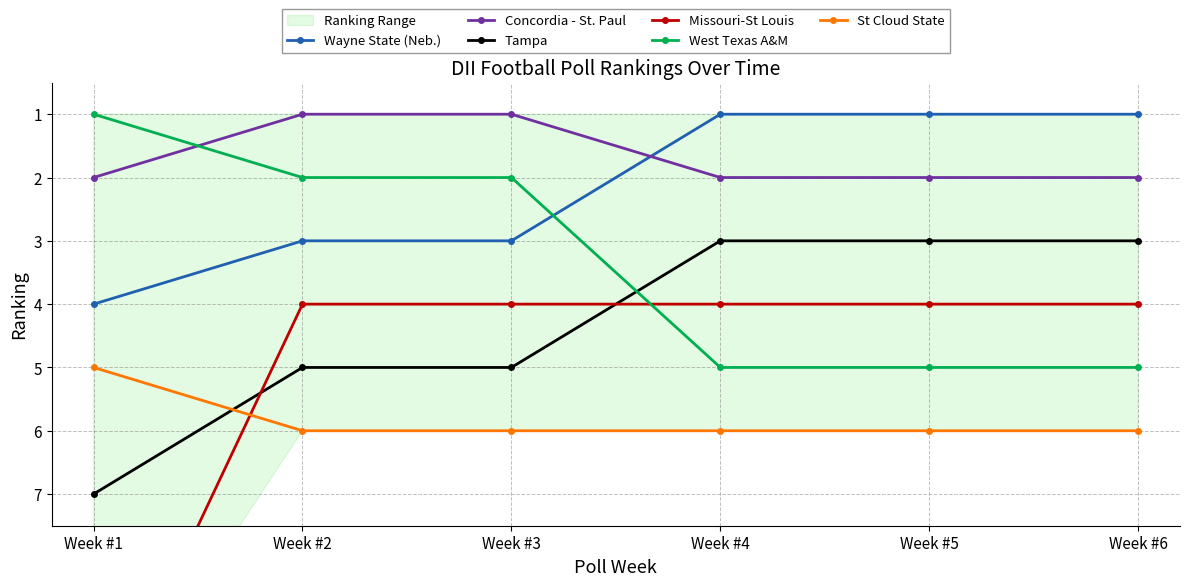

Where is Concordia - St. Paul nearest to the value 1?

Week #2